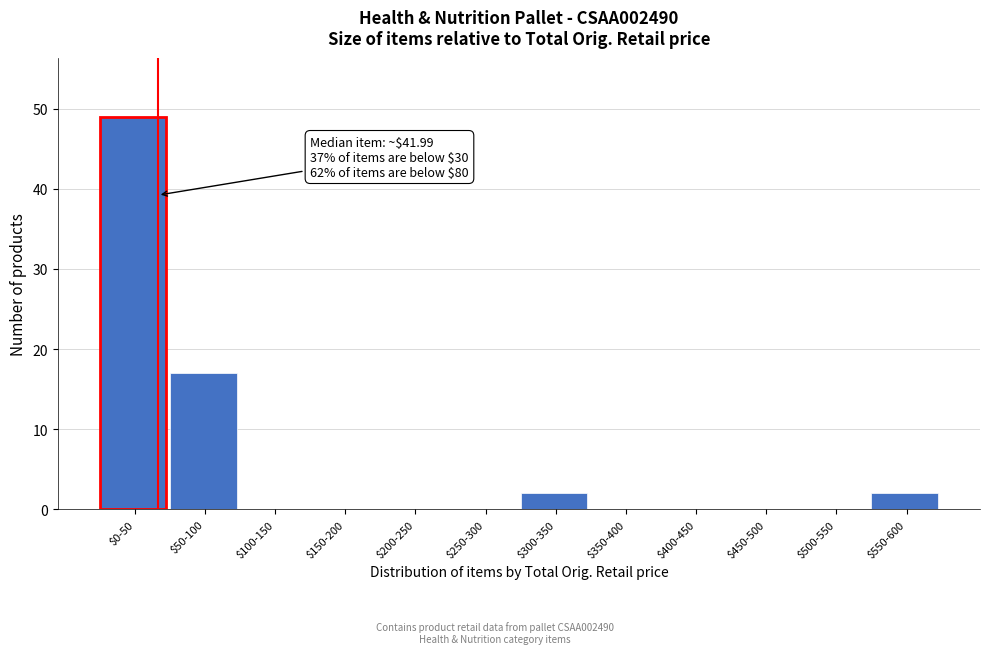

Where is the data nearest to the value 24?

$50-100